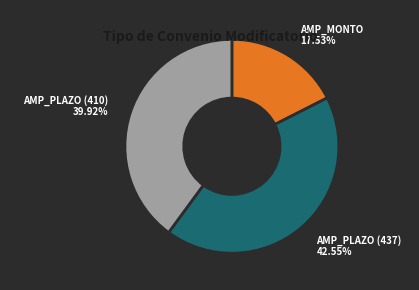

Count the number of slices in the pie.

3